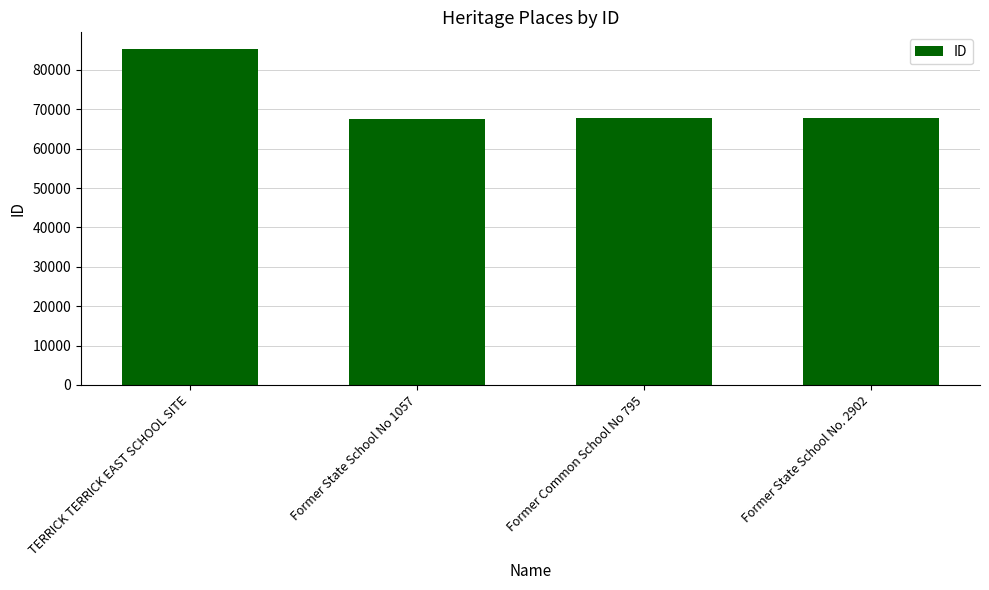

The value at Former Common School No 795 is 92776. True or false?

False